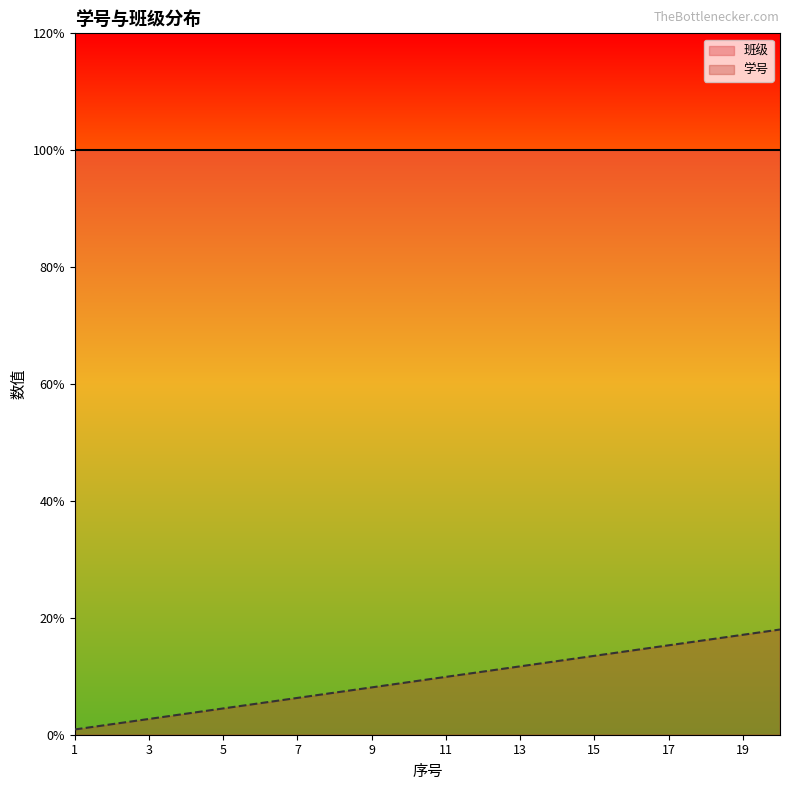

What is the sum of the values at 17 and 19?

32.4